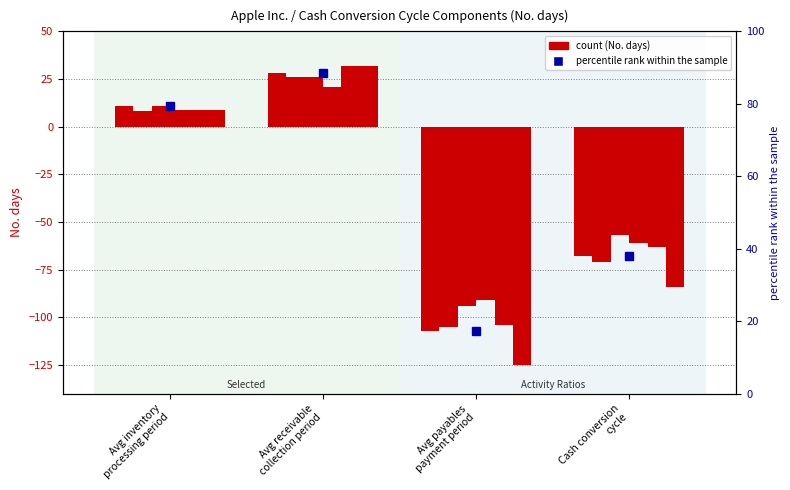

At which category is the sum across all series the highest?

Avg receivable
collection period